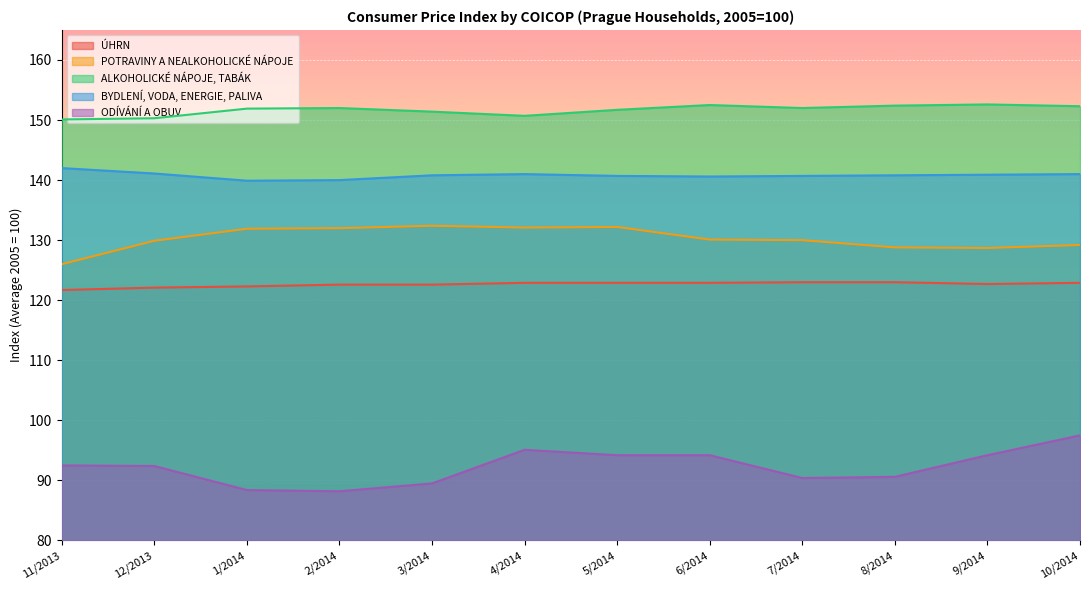

What is the sum of all BYDLENÍ, VODA, ENERGIE, PALIVA values?

1689.5